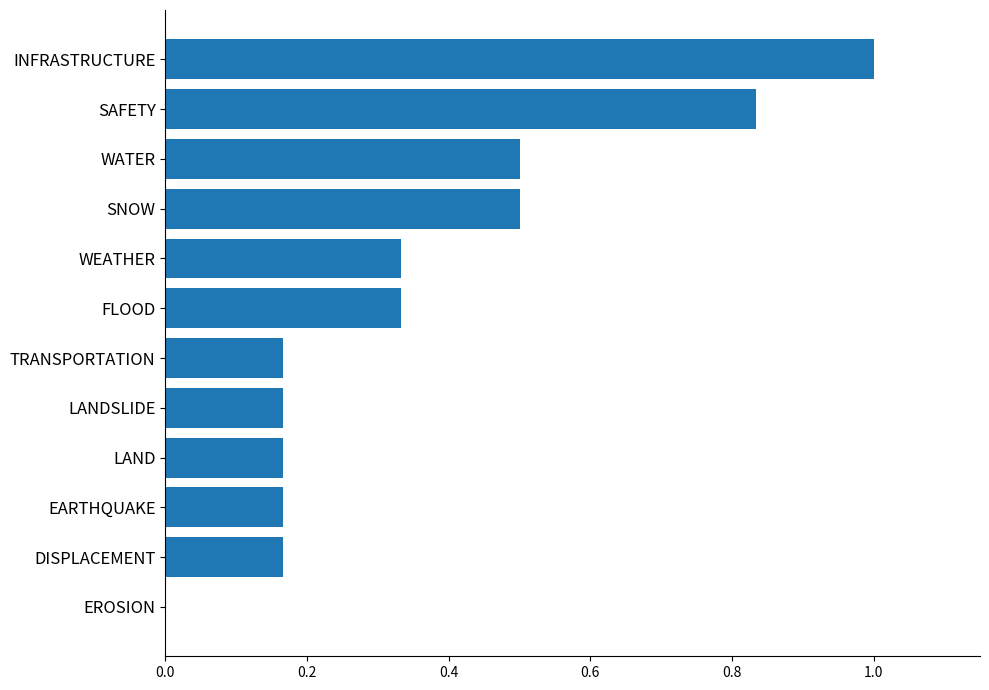

The chart shows a value of 1.3 at SAFETY. True or false?

False